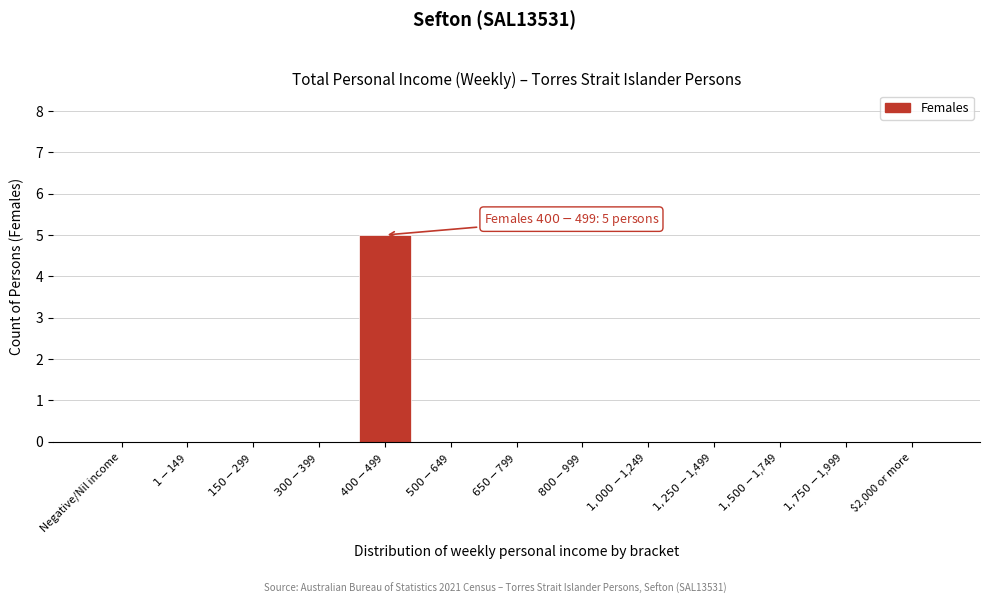

What is the greatest value displayed?

5